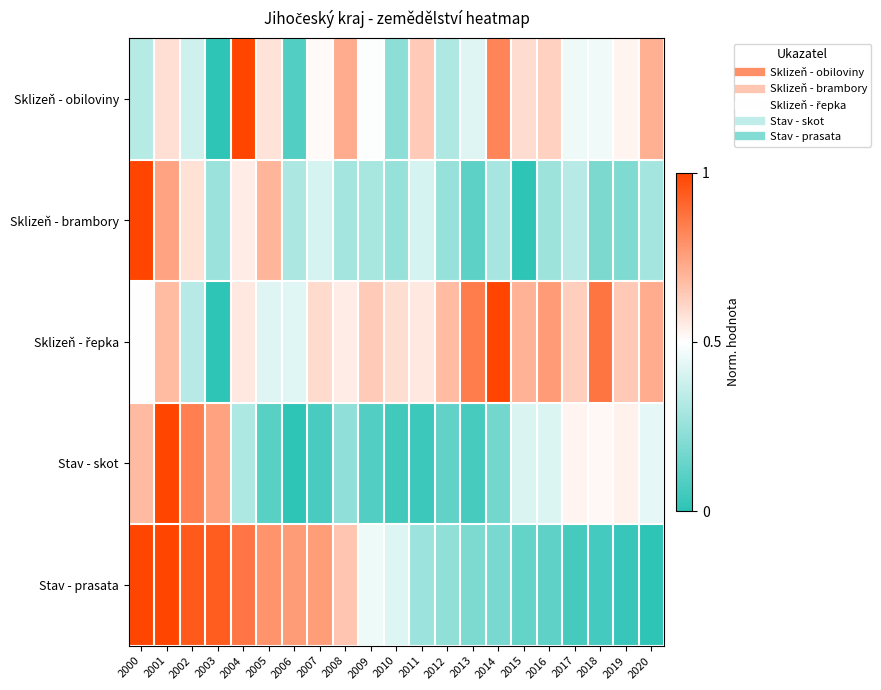

Between 2008 and 2012, which is larger?

2008